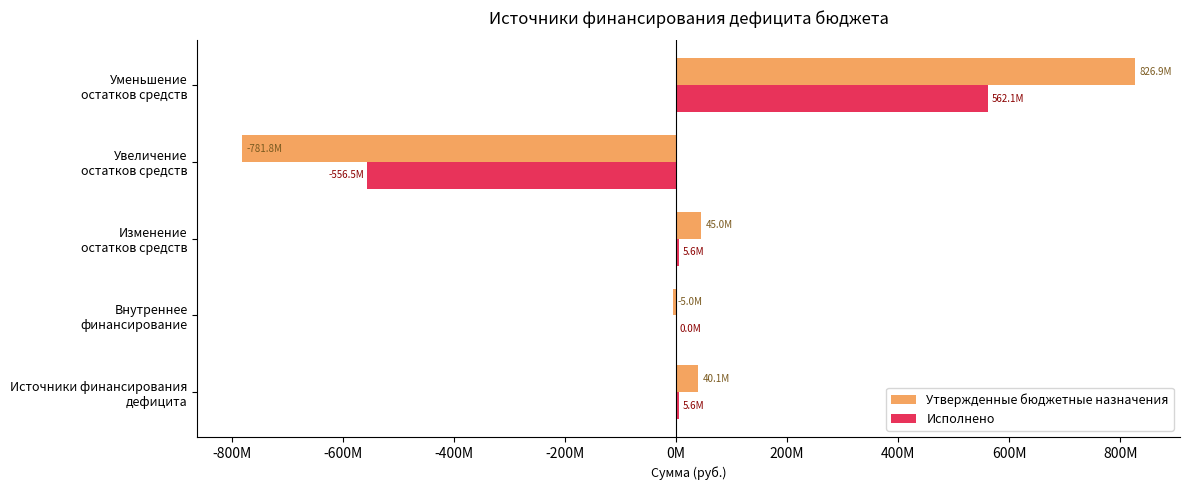

What are all the series names shown in the legend?

Утвержденные бюджетные назначения, Исполнено